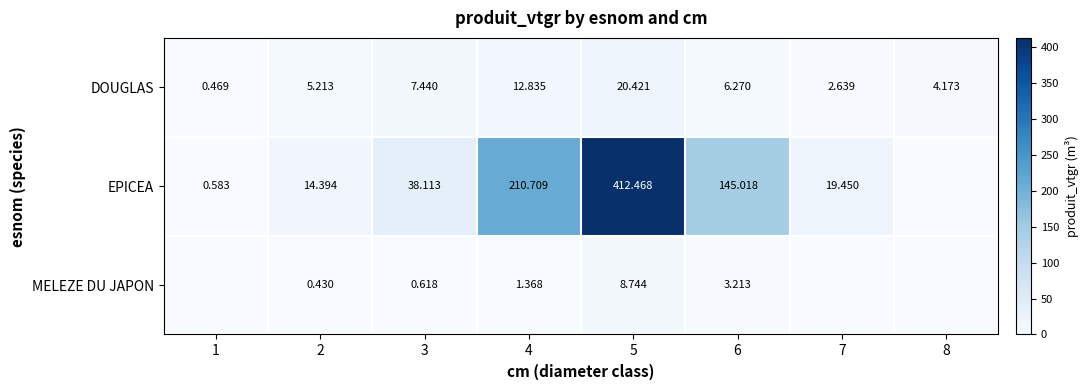

How many data points in DOUGLAS are less than 6?

4